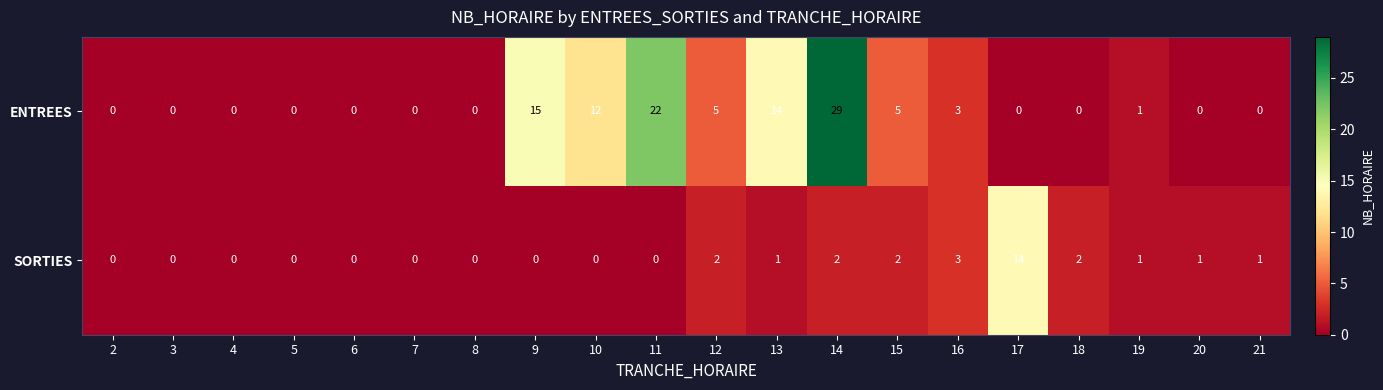

What is the difference between the second highest and second lowest values in the SORTIES series?

3